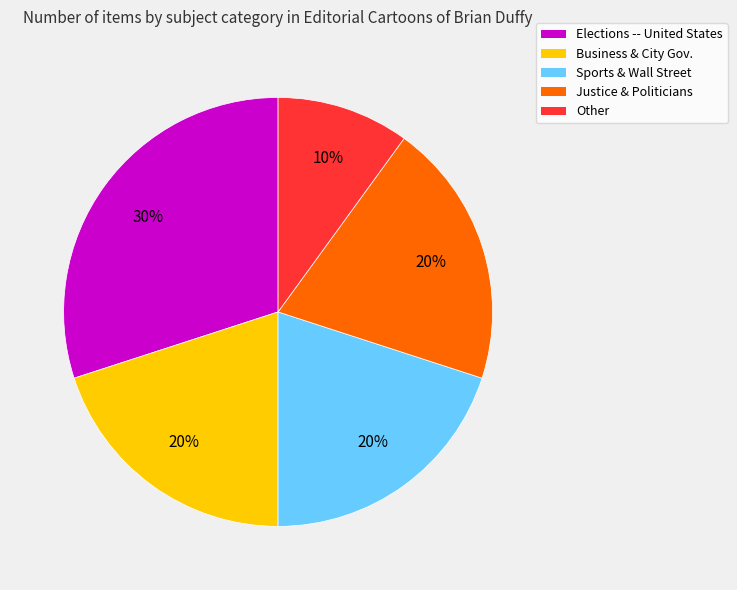

How many slices are in this pie chart?

5